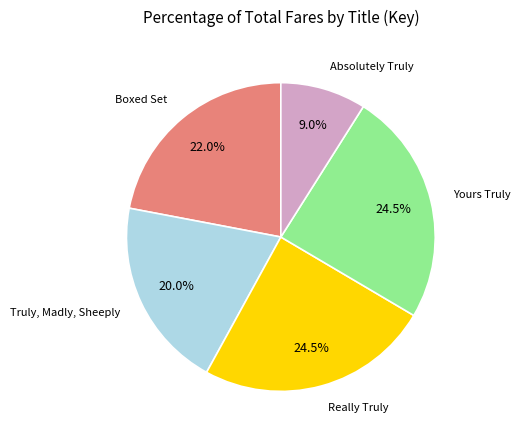

Is there any slice that represents more than half of the pie?

No